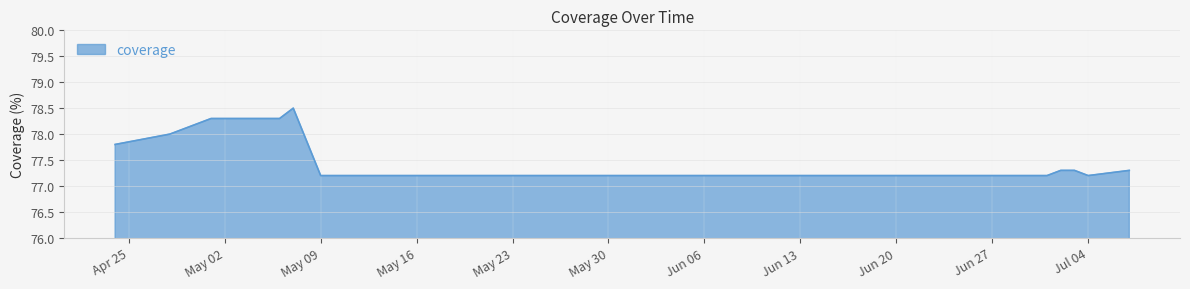

What is the maximum value shown in the chart?

78.5